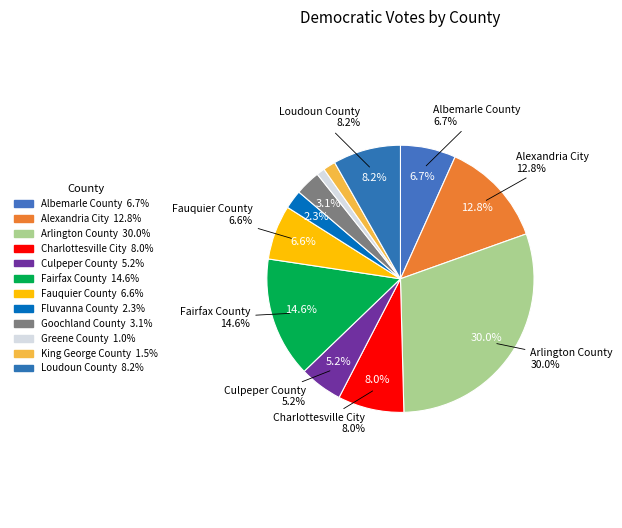

Is it true that King George County is 8% of the pie?

False